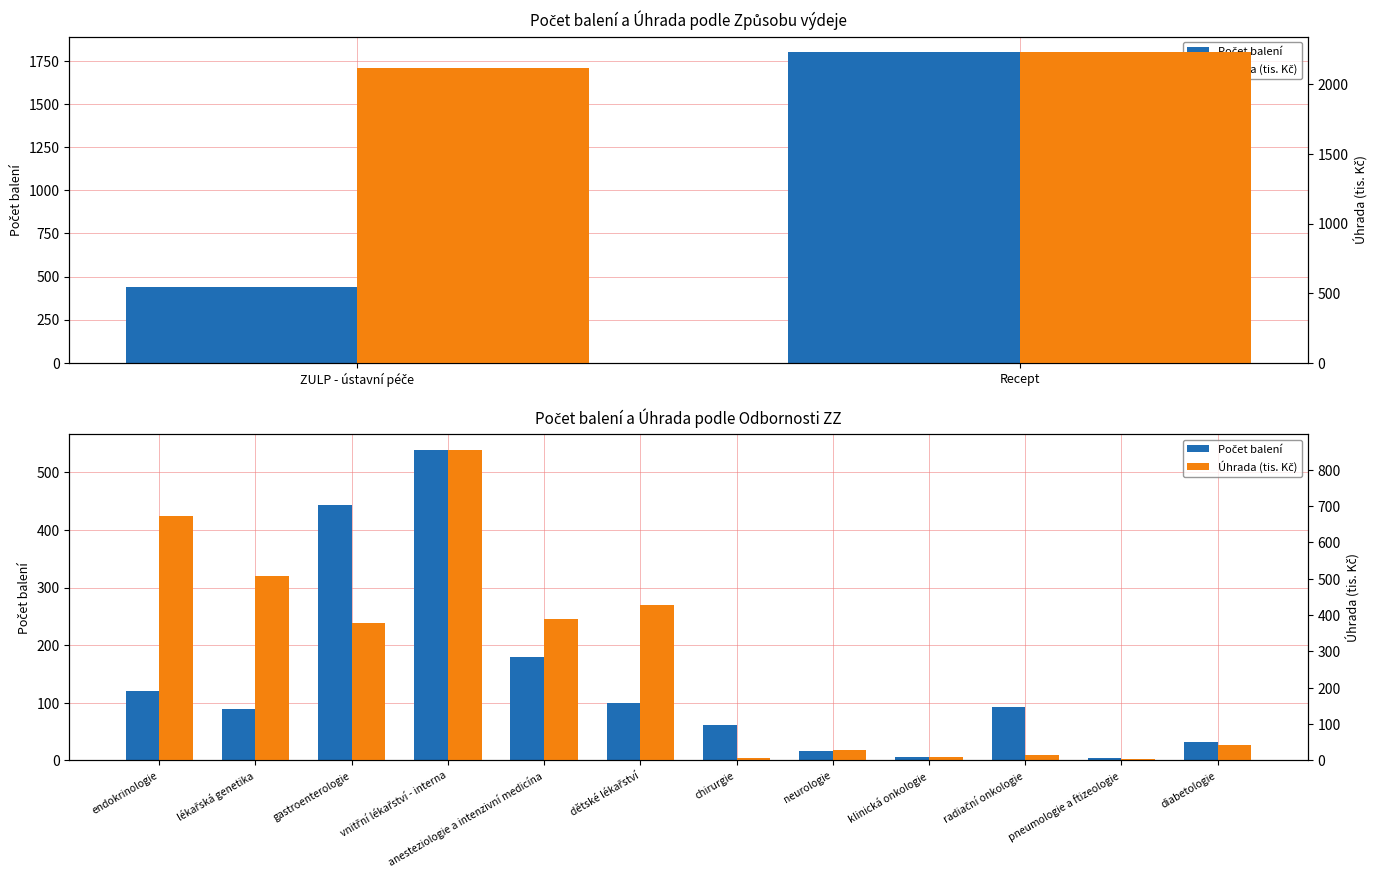

How many bars are there in each group?

2